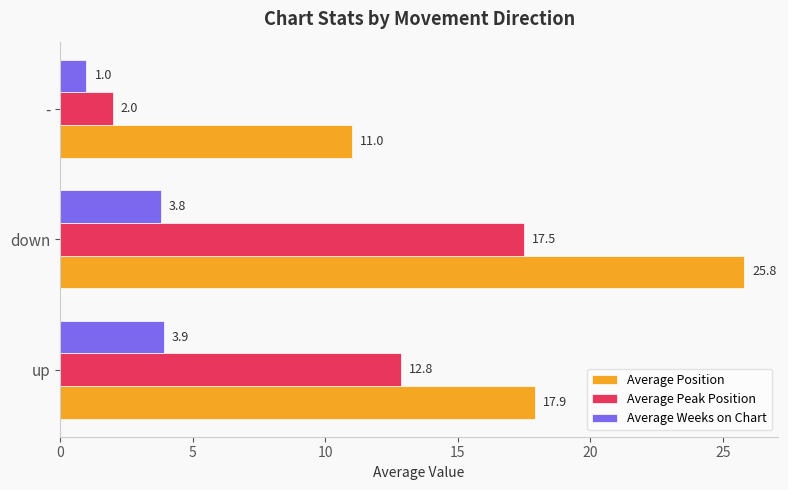

What are all the series names shown in the legend?

Average Position, Average Peak Position, Average Weeks on Chart